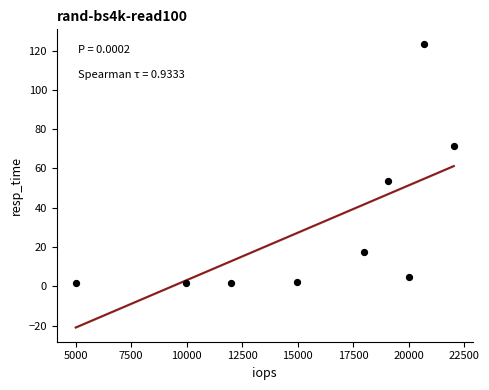

What is the range of Y values (max minus min)?

122.0